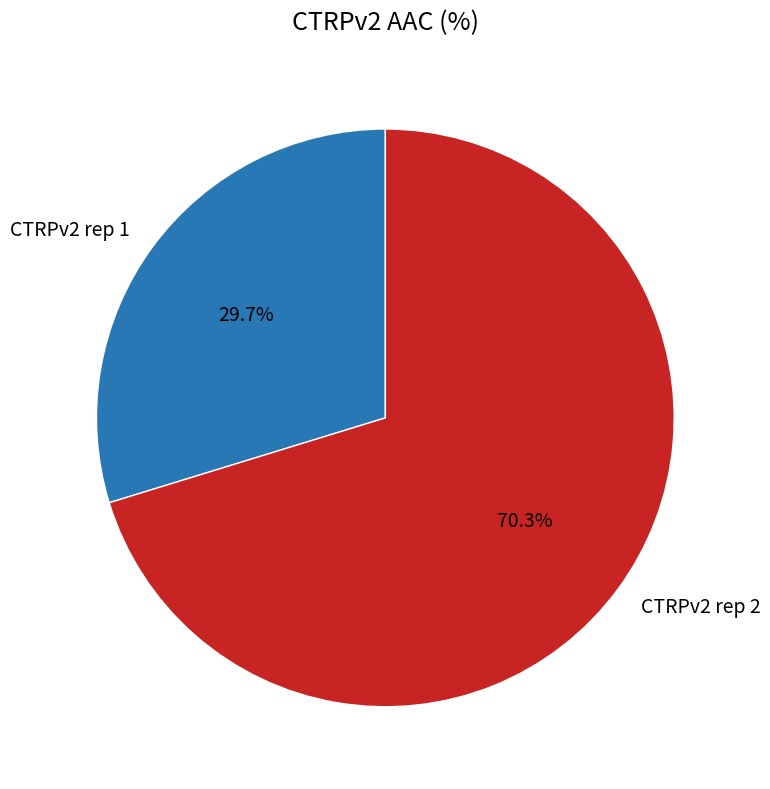

Count the number of slices in the pie.

2